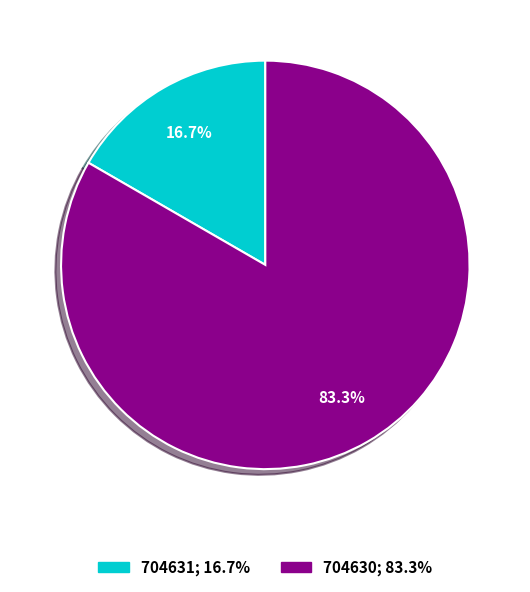

Which slice represents more than half of the pie?

704630